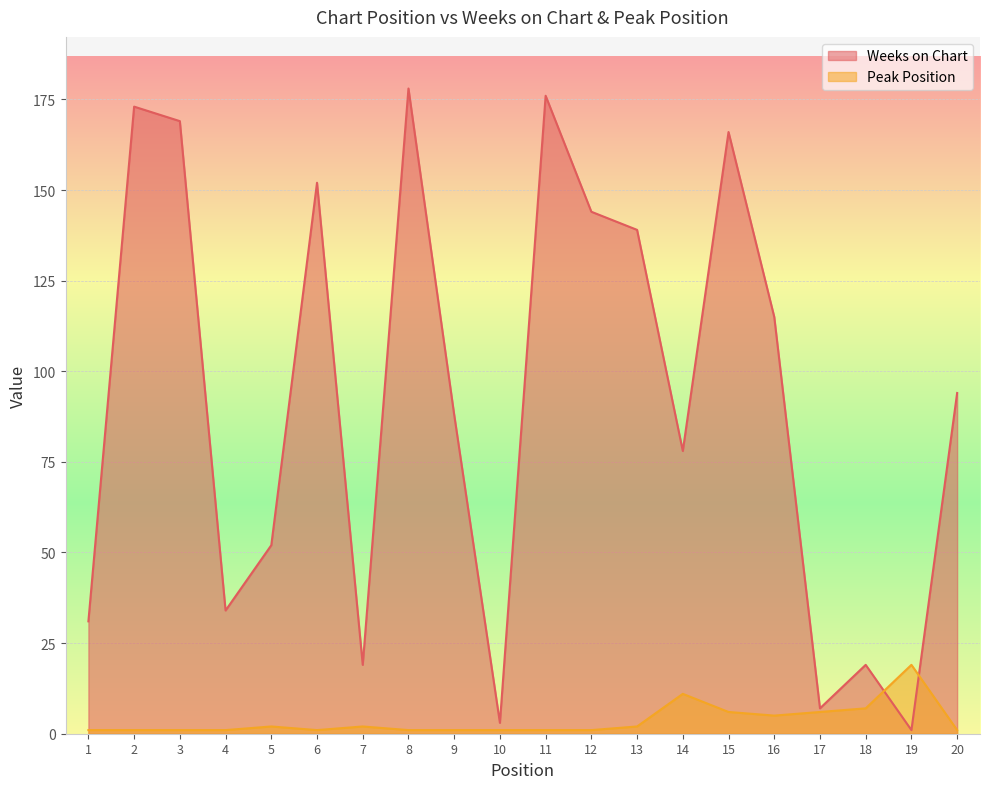

Between 13 and 9, which is larger?

13